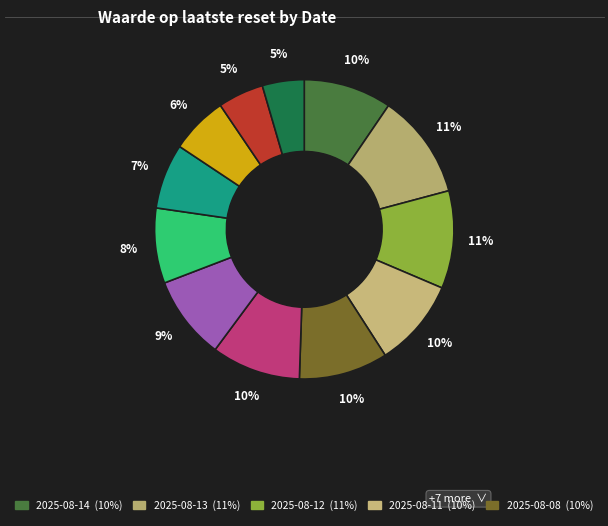

How many slices are in this pie chart?

12